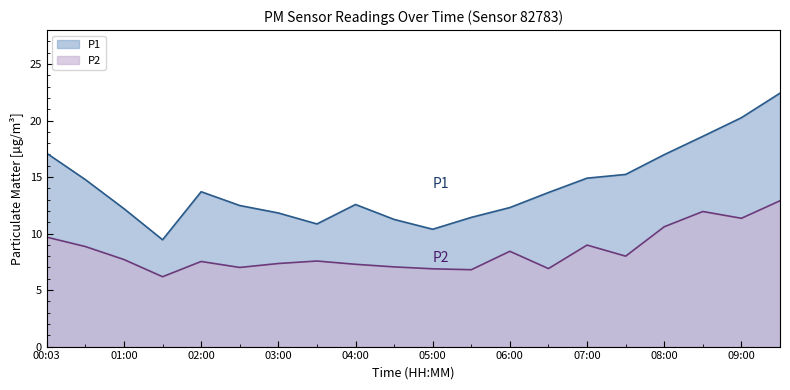

Reading left to right, extract all data points from this chart.

P1: 00:03=17.1	00:30=14.8	01:00=12.2	01:30=9.4	02:00=13.7	02:30=12.5	03:00=11.8	03:30=10.8	04:00=12.6	04:30=11.2	05:00=10.4	05:30=11.4	06:00=12.3	06:30=13.6	07:00=14.9	07:30=15.2	08:00=17.0	08:30=18.6	09:00=20.2	09:30=22.4
P2: 00:03=9.7	00:30=8.8	01:00=7.7	01:30=6.2	02:00=7.5	02:30=7.0	03:00=7.3	03:30=7.6	04:00=7.3	04:30=7.0	05:00=6.9	05:30=6.8	06:00=8.4	06:30=6.9	07:00=9.0	07:30=8.0	08:00=10.6	08:30=11.9	09:00=11.3	09:30=12.9